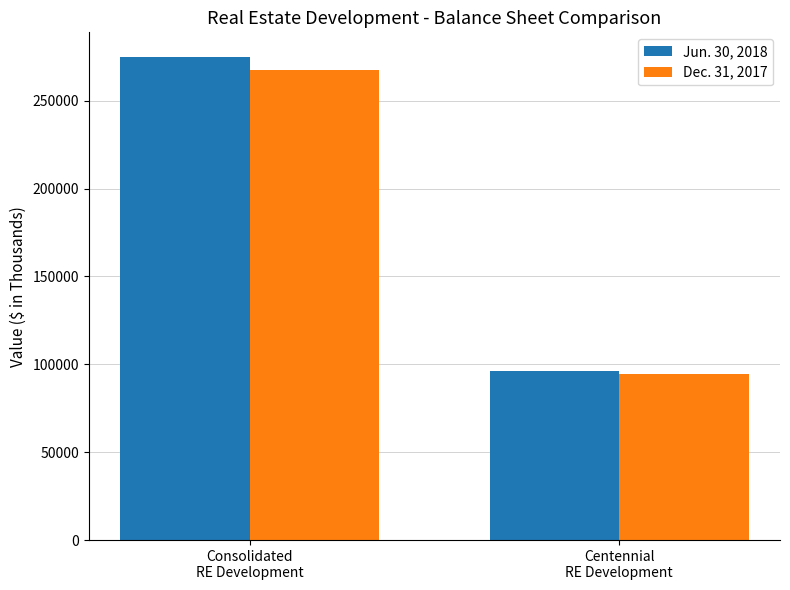

Is it true that Jun. 30, 2018 equals 96372 at Centennial
RE Development?

True